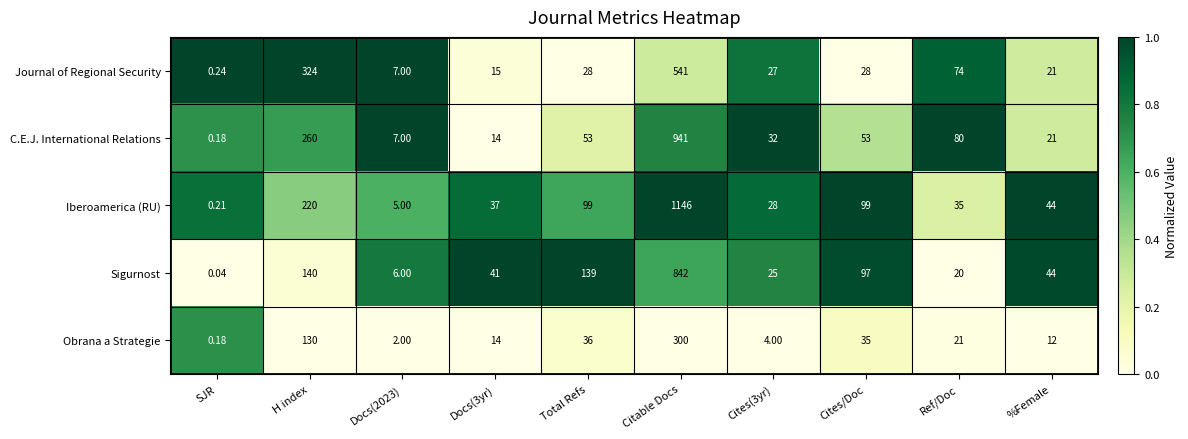

Which label corresponds to the largest value in the chart?

Citable Docs